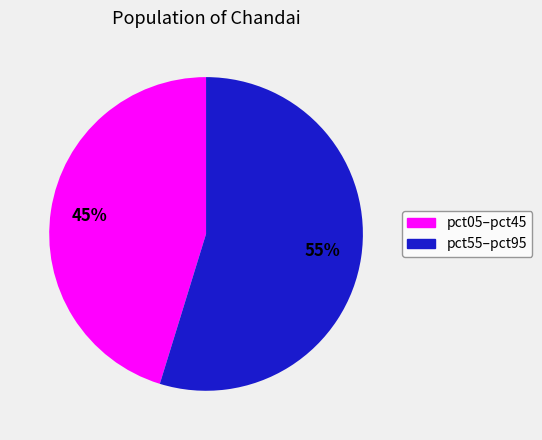

Does any single category account for the majority?

Yes